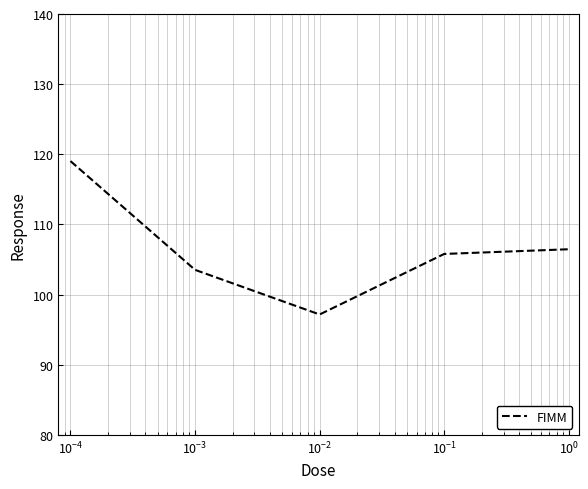

Is this an area chart (filled region under the line)?

No